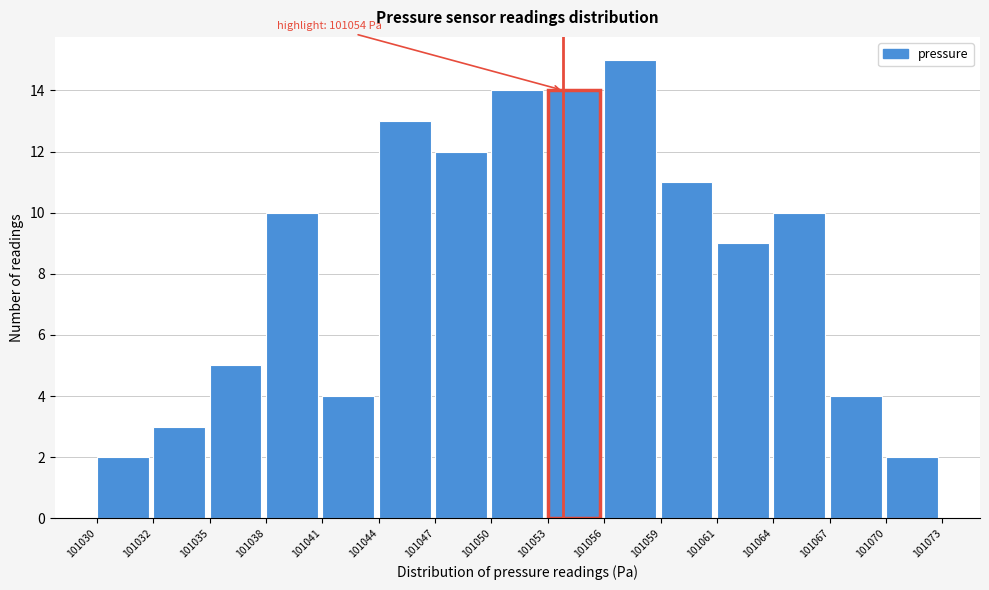

Reading left to right, what are all the values shown in this chart?

2	3	5	10	4	13	12	14	14	15	11	9	10	4	2